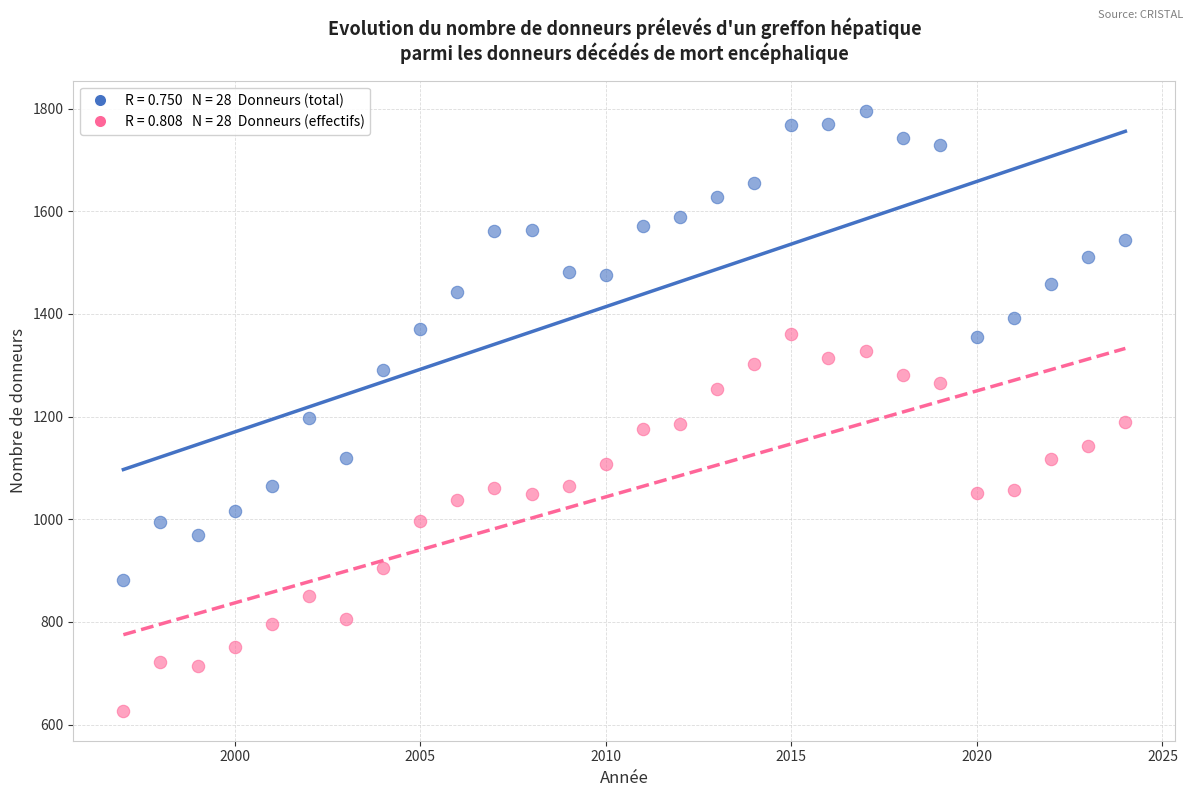

Across all data points, what is the range of Y values (max minus min)?

1169